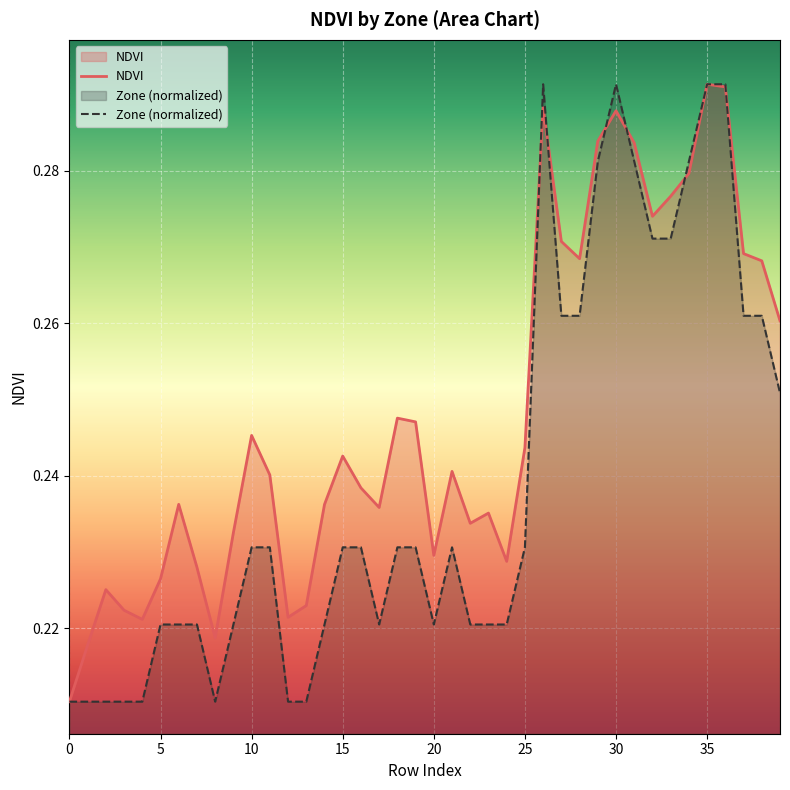

List the series in order of their overall mean, highest first.

NDVI, Zone (normalized)